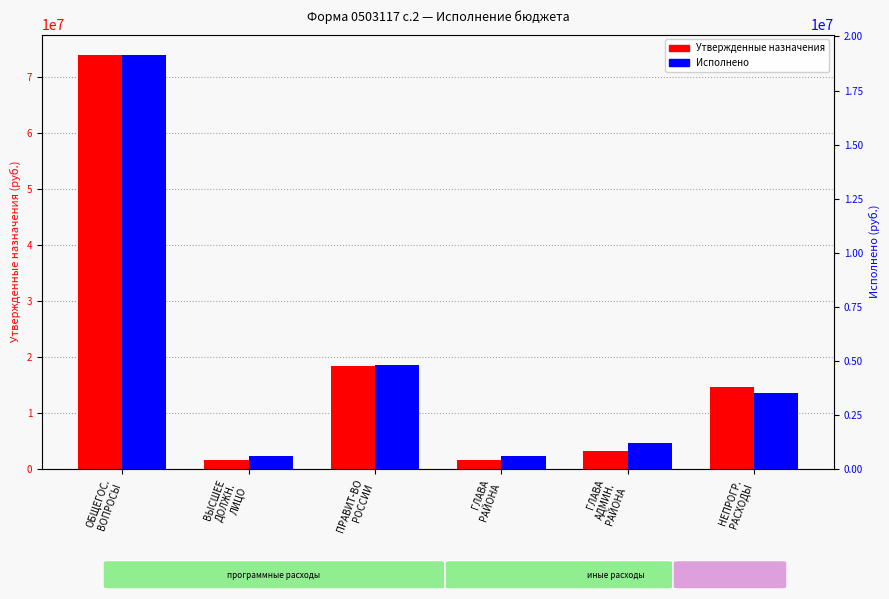

Which series has the widest spread of values?

Утвержденные назначения